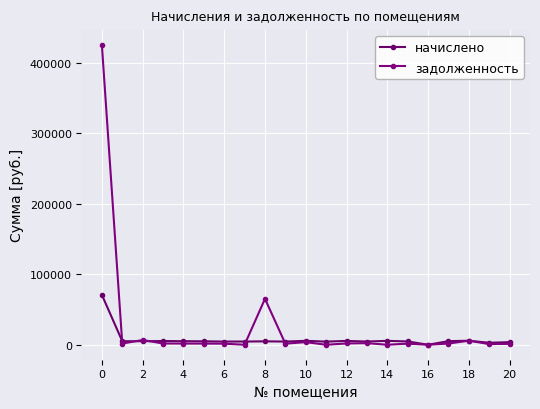

What is the average value of the начислено series?

7704.1